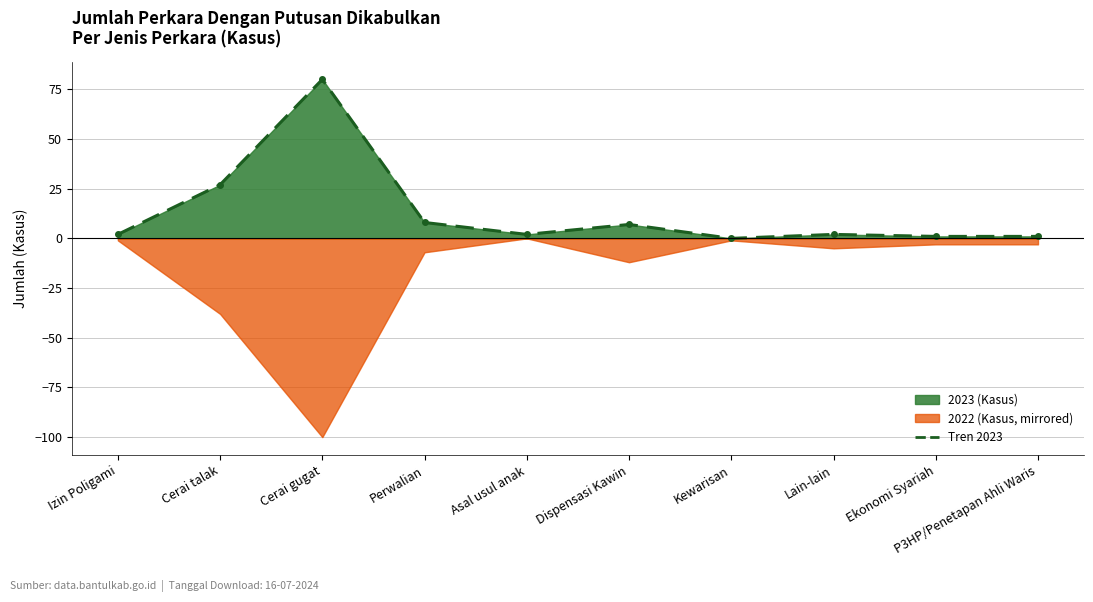

What is the label of the 9th point from the left?

Ekonomi Syariah